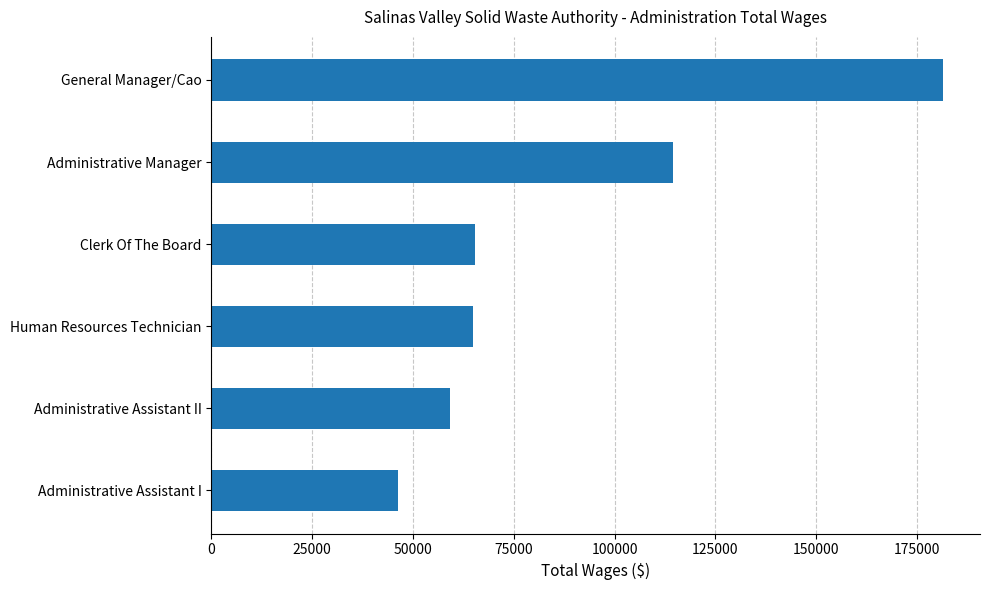

How many values are below 65385?

3